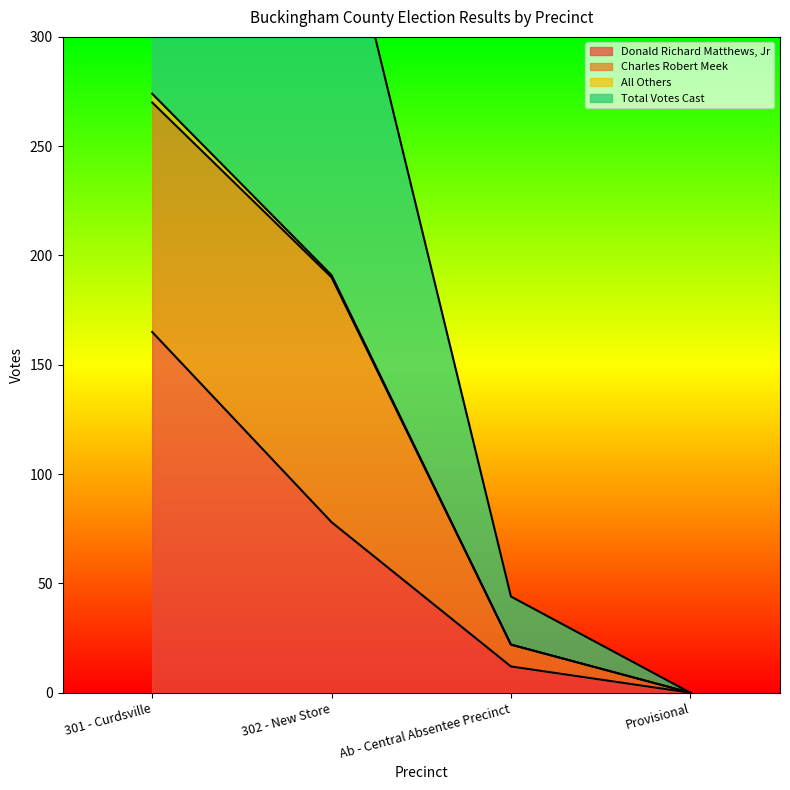

The value of Donald Richard Matthews, Jr at 301 - Curdsville is 72. True or false?

False